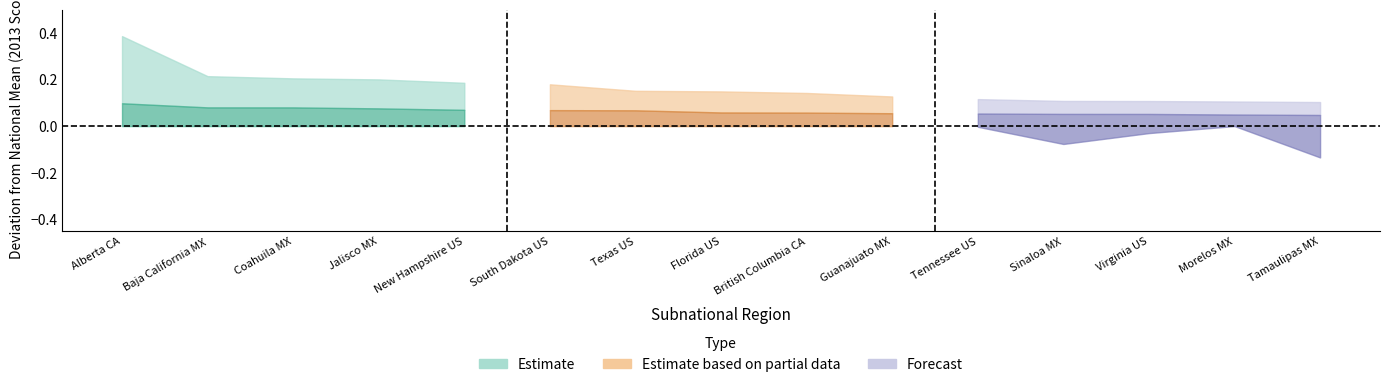

How many lines are shown in the chart?

3